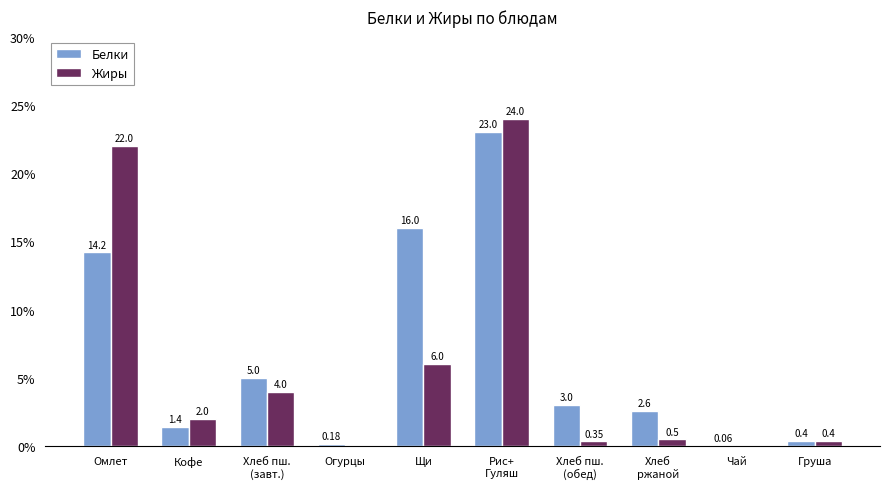

Which series has the largest range (max minus min)?

Жиры